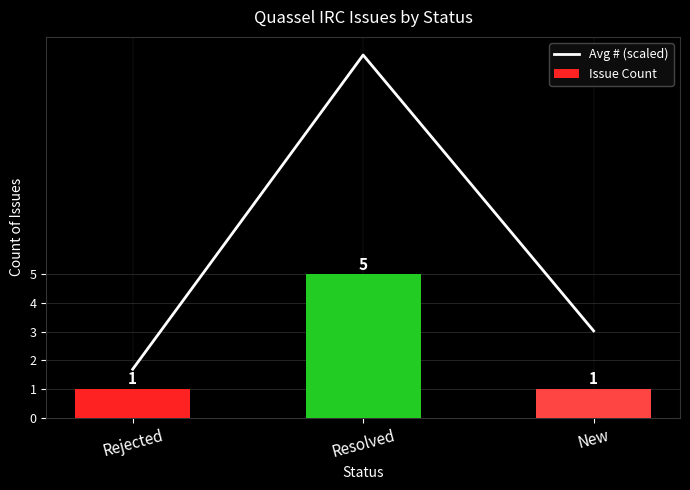

What is the label of the 3rd bar from the left?

New